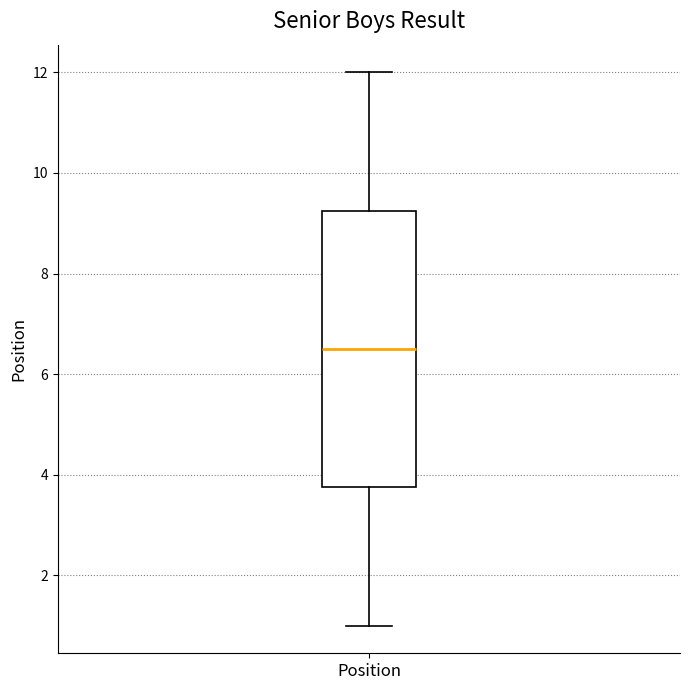

Where does the upper whisker of the box for Position end on the y-axis? The values are not printed on the chart, so give them approximately, as read against the axis.

12.0